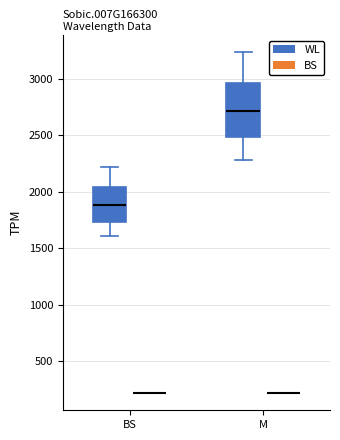

Reading left to right, transcribe this box plot: for each box, give where its median line is, the range the box spans, and where its two whiskers end, as read against the y-axis. The values are not printed on the chart, so give them approximately, as read against the axis.

BS (WL): median 1900, box 1750 to 2050, whiskers 1600 to 2200
BS (BS): box collapsed to a line at 200, whiskers 200 to 200
M (WL): median 2700, box 2500 to 2950, whiskers 2300 to 3250
M (BS): box collapsed to a line at 200, whiskers 200 to 200